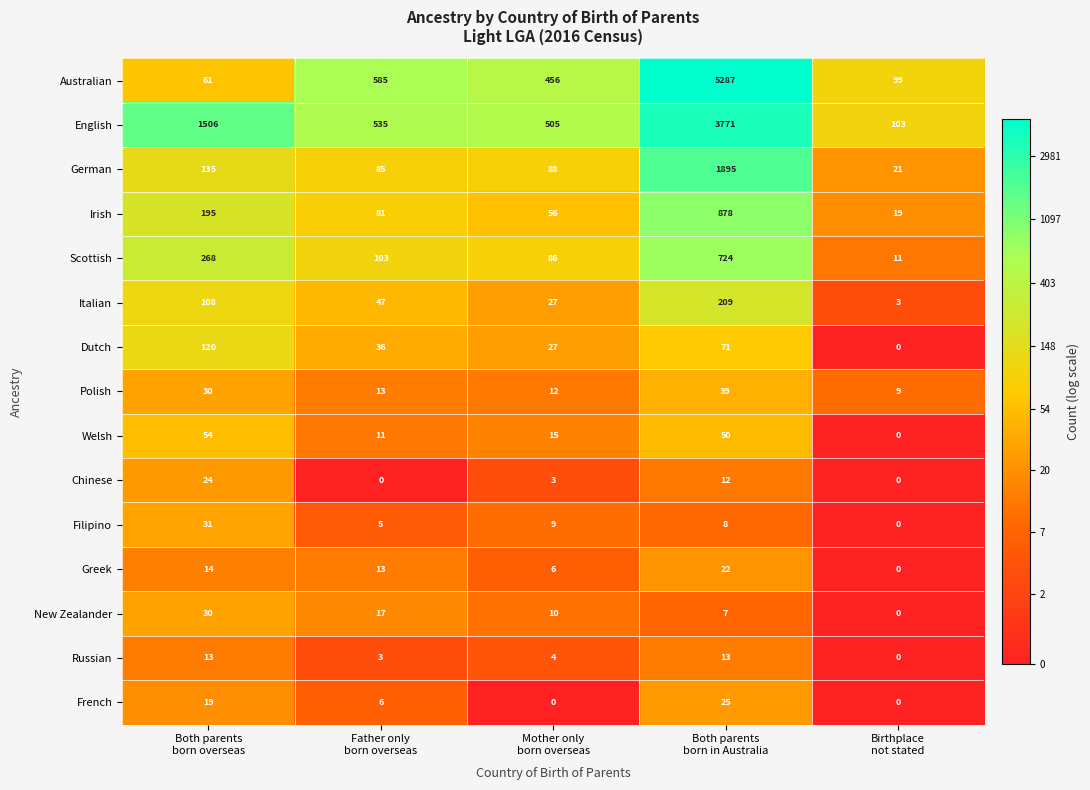

Which series has the largest range (max minus min)?

Australian